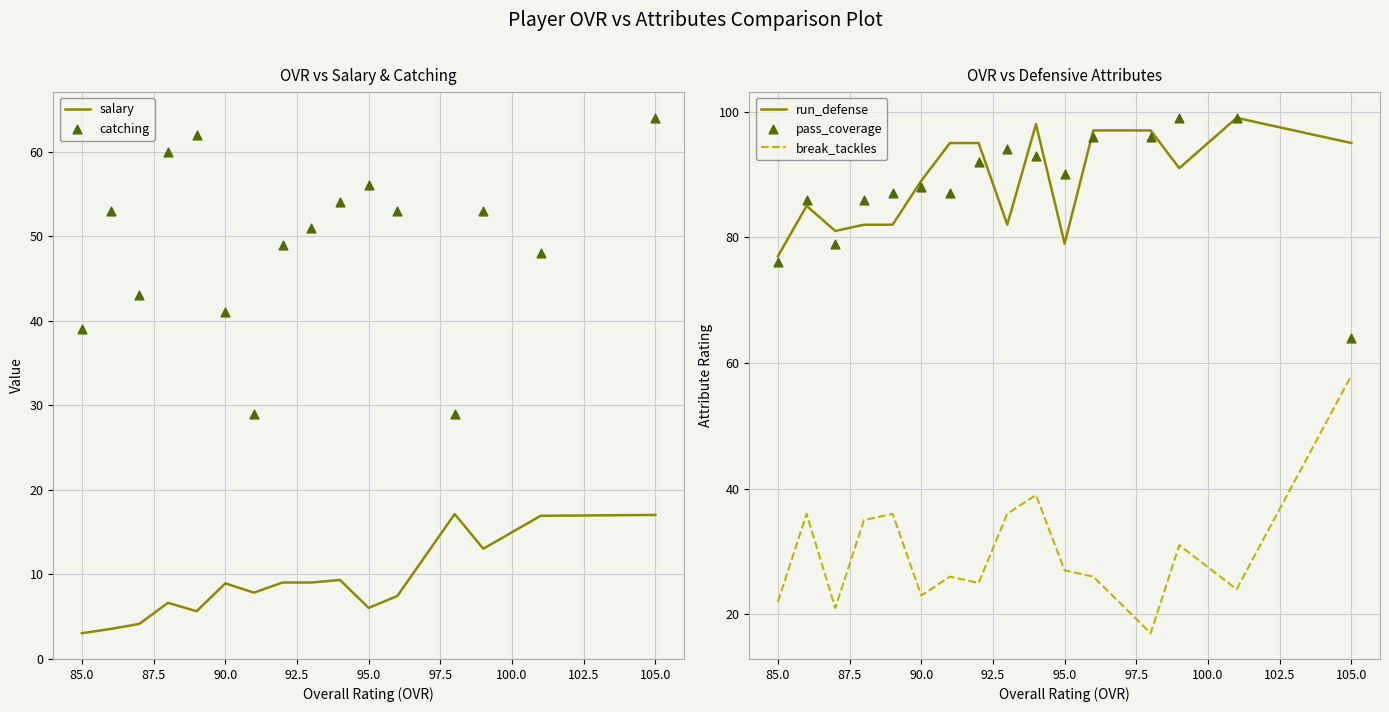

Where is run_defense nearest to the value 88?

90.0